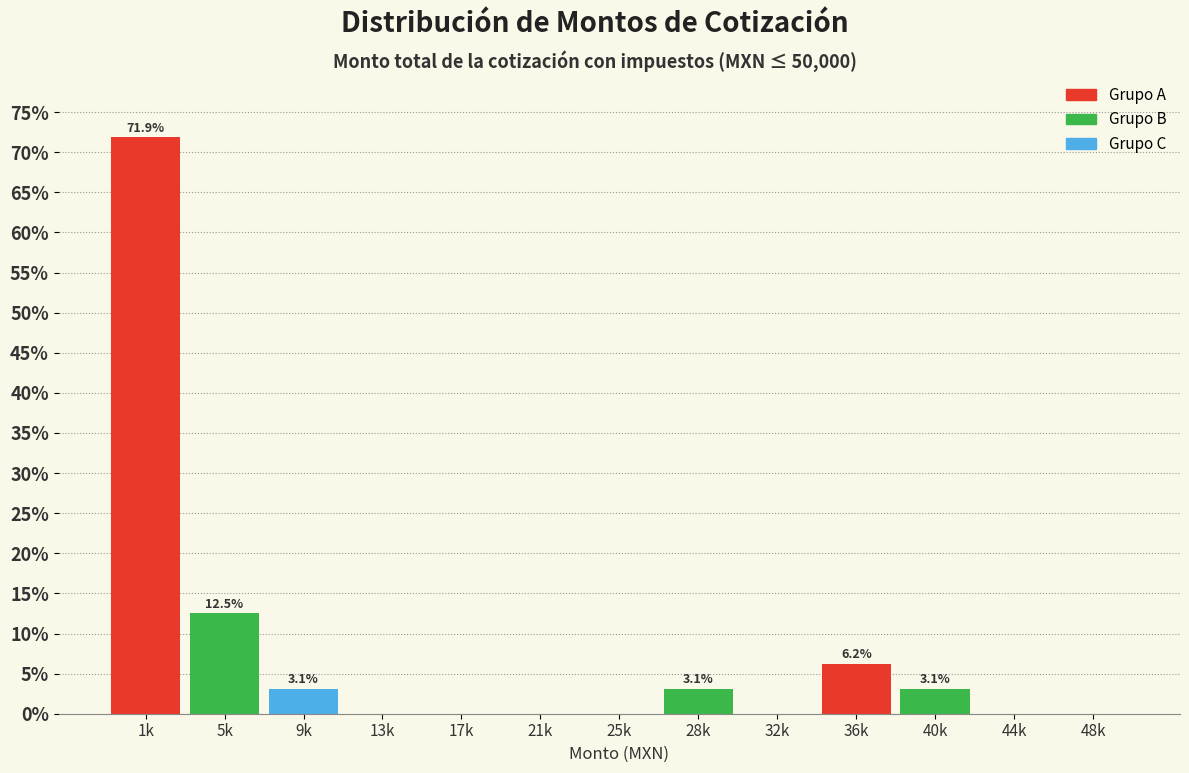

What is the sum of the values at 5k and 44k?

12.5